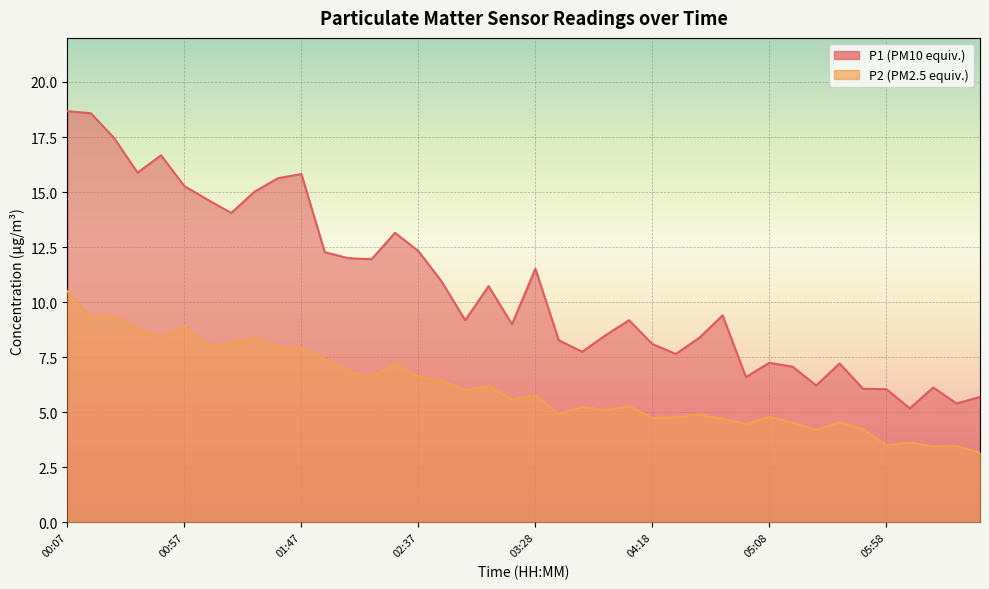

True or false: P1 and P2 intersect in this chart.

False